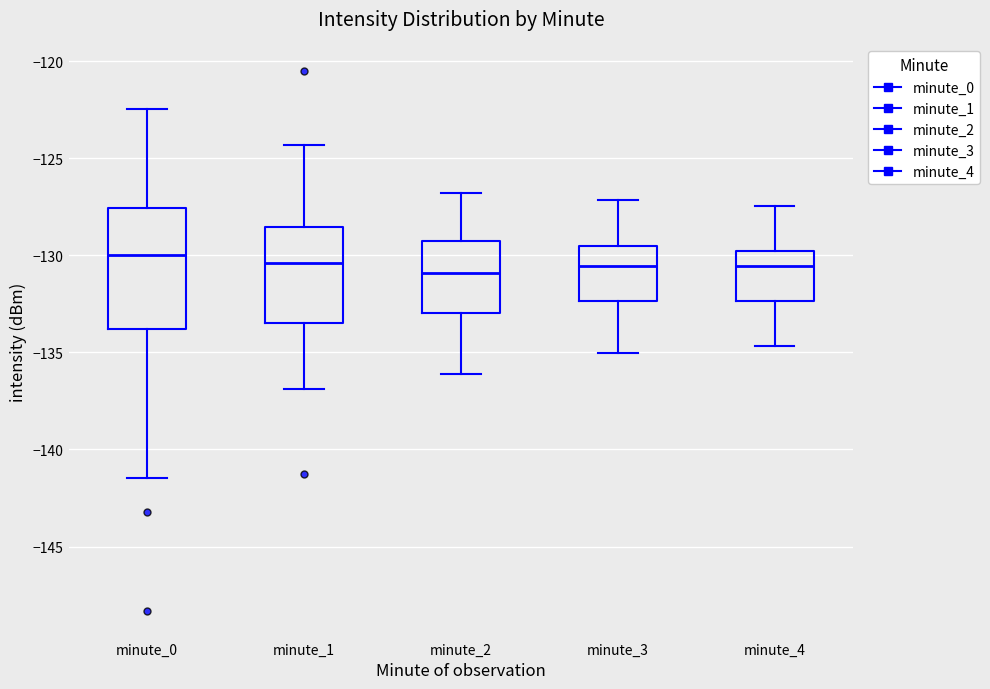

Reading left to right, read every box against the y-axis: the position of its median line, the range the box covers, and the ends of its whiskers. The values are not printed on the chart, so give them approximately, as read against the axis.

minute_0: median -130.0, box -134.0 to -127.5, whiskers -141.5 to -122.5
minute_1: median -130.5, box -133.5 to -128.5, whiskers -137.0 to -124.5
minute_2: median -131.0, box -133.0 to -129.0, whiskers -136.0 to -127.0
minute_3: median -130.5, box -132.5 to -129.5, whiskers -135.0 to -127.0
minute_4: median -130.5, box -132.5 to -130.0, whiskers -134.5 to -127.5